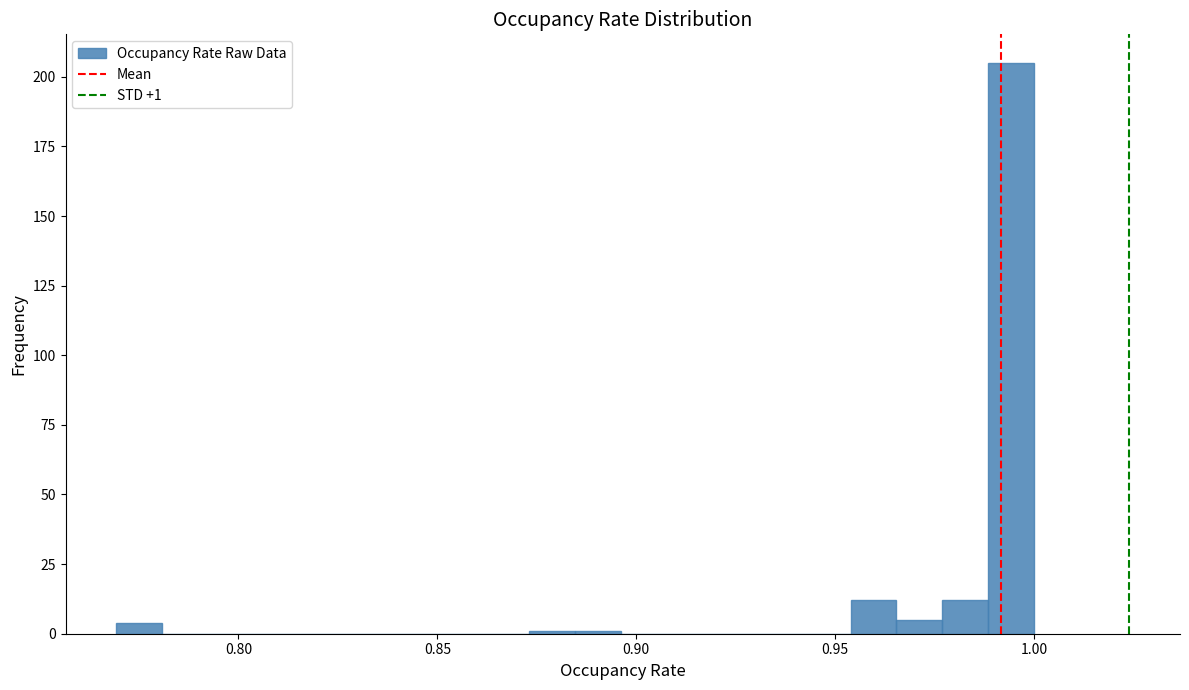

Read against the x-axis, roughly where is the centre of the tallest bar?

0.995